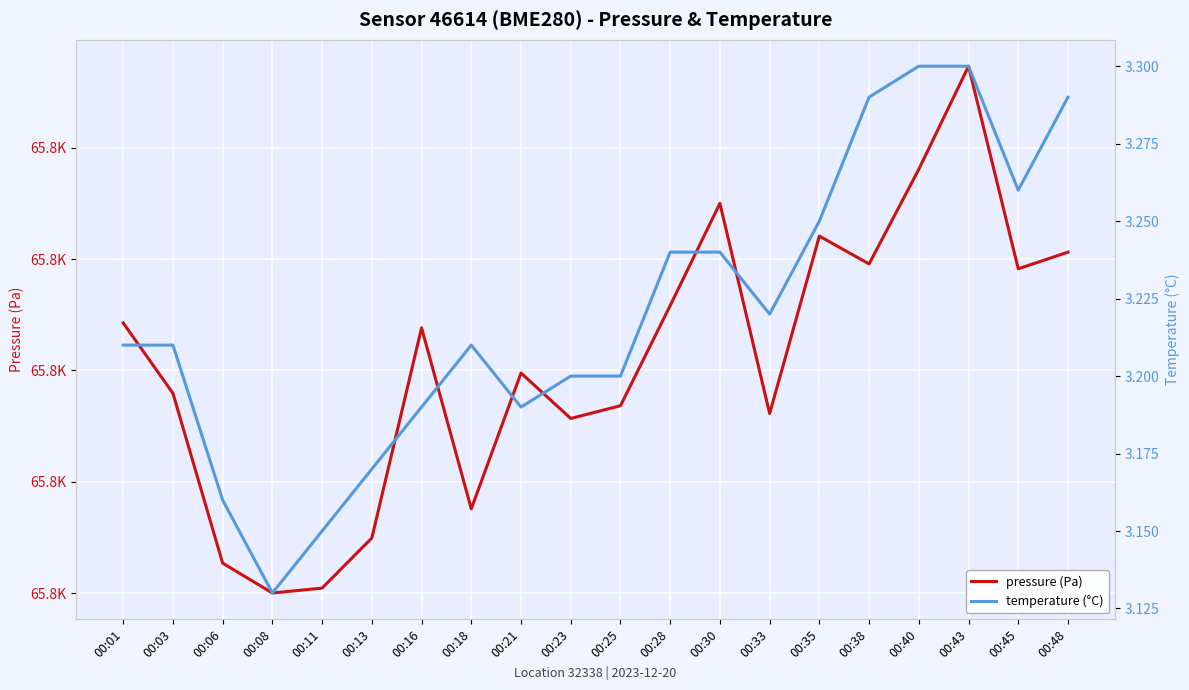

What is the value of the temperature (°C) point at the 20th from the left?

3.3